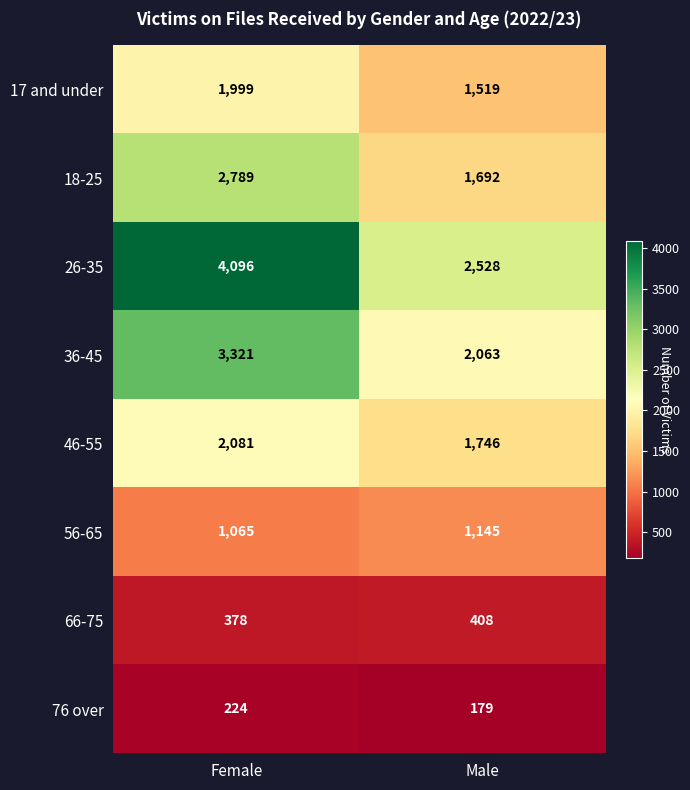

Which label corresponds to the largest value in the chart?

Female